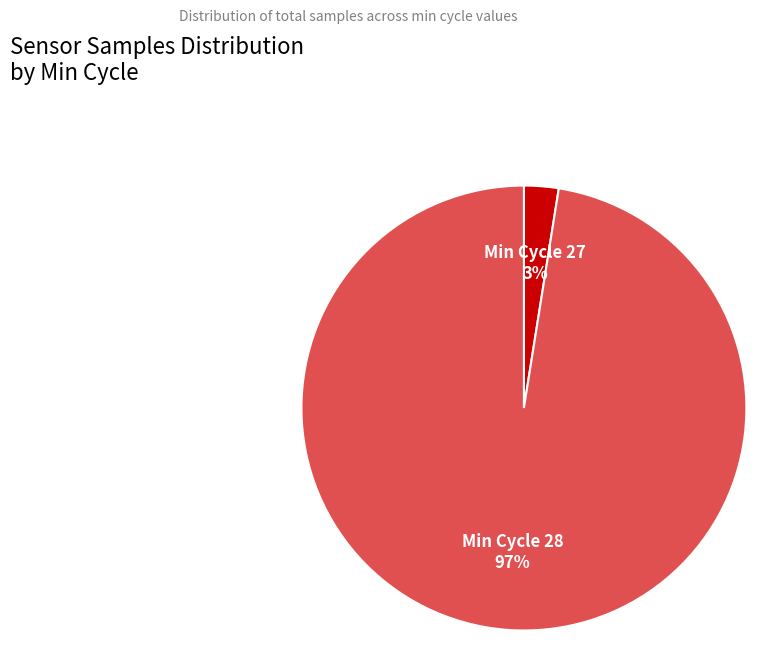

Is it true that Min Cycle 27 is 3% of the pie?

True